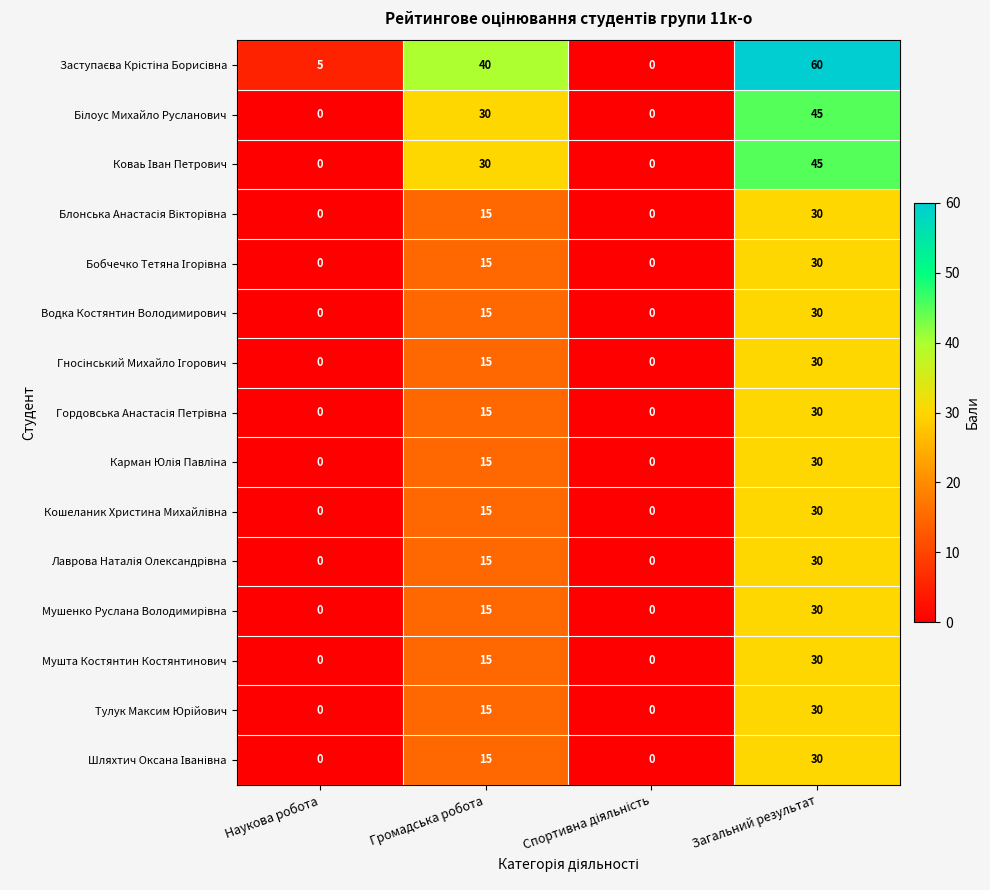

The Мушта Костянтин Костянтинович series shows 15 at Громадська робота. True or false?

True